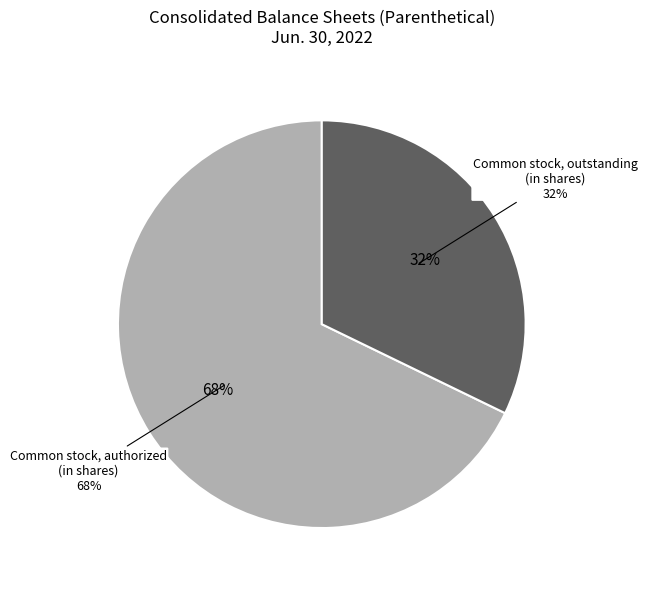

What is the majority slice?

Common stock, authorized (in shares)